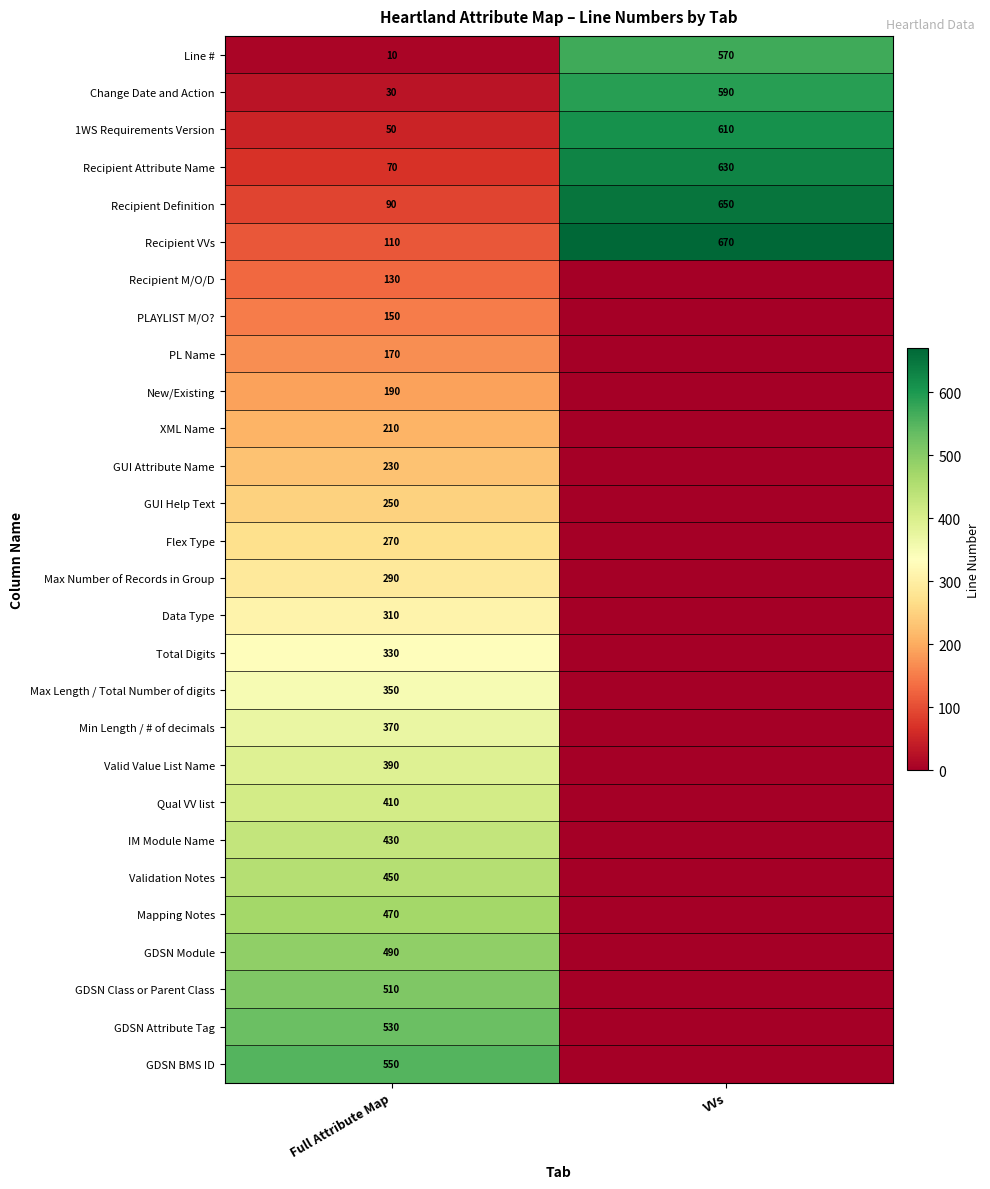

What is the average value of the Line # series?

290